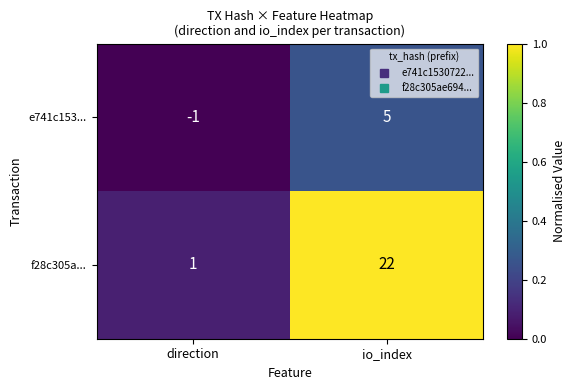

What is the spread (max minus min) of values at direction?

2